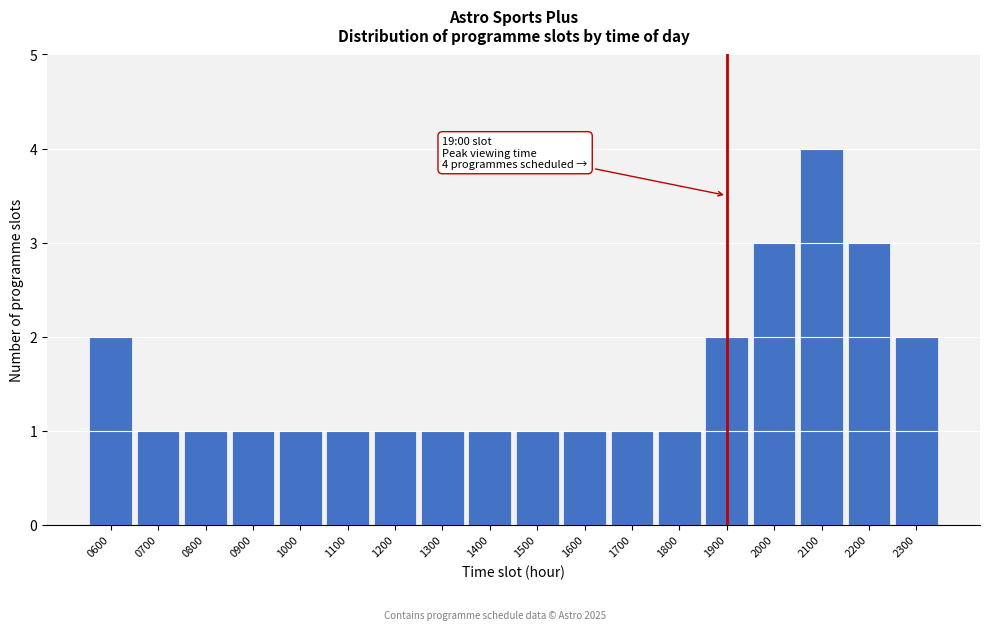

Reading right to left, what are all the values shown in this chart?

2300=2	2200=3	2100=4	2000=3	1900=2	1800=1	1700=1	1600=1	1500=1	1400=1	1300=1	1200=1	1100=1	1000=1	0900=1	0800=1	0700=1	0600=2